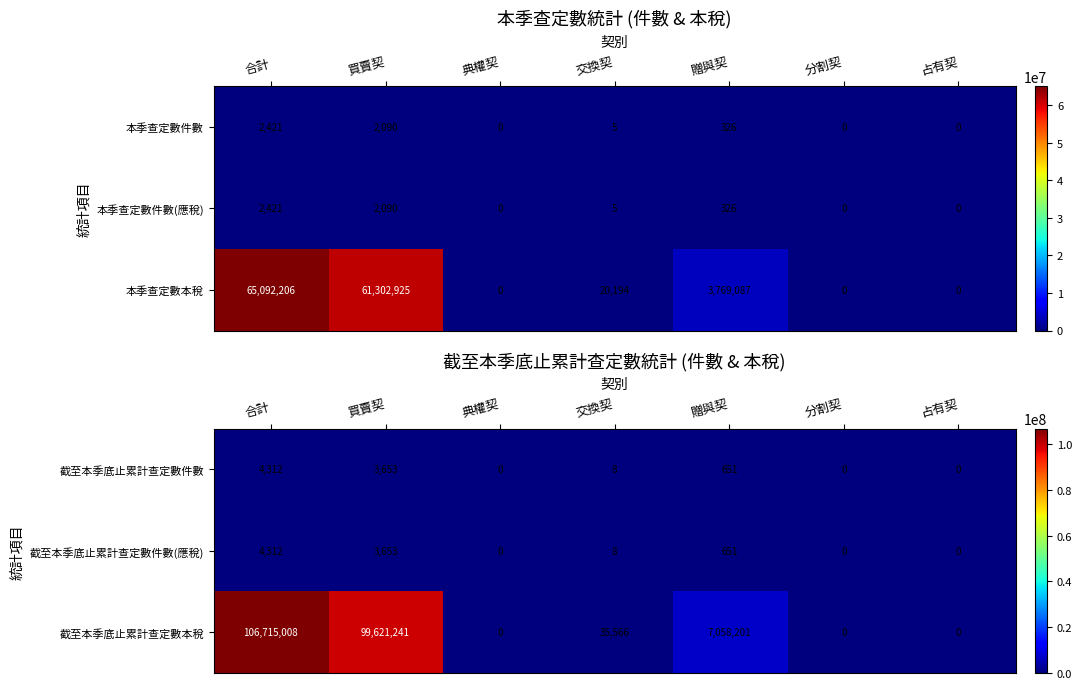

What is the sum of the 截至本季底止累計查定數件數 values at 買賣契 and 分割契?

3653